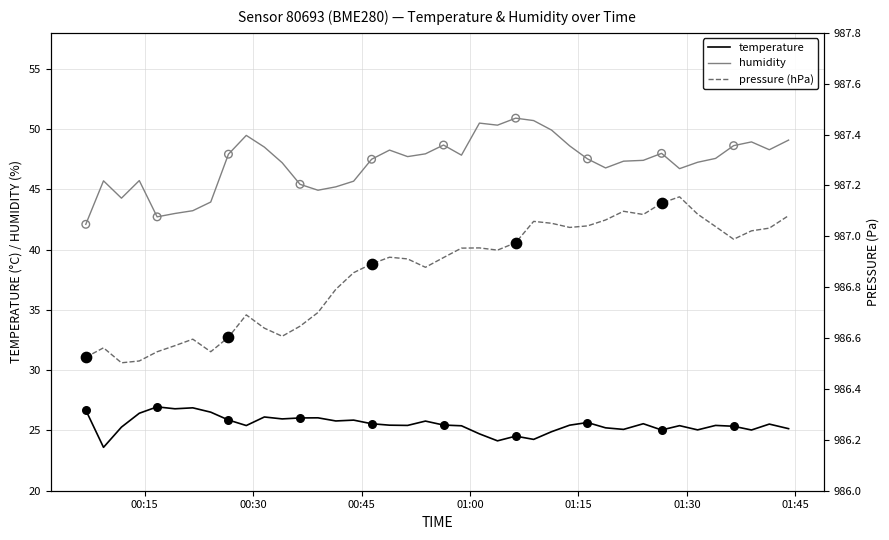

At how many categories does at least one series exceed 167?

40